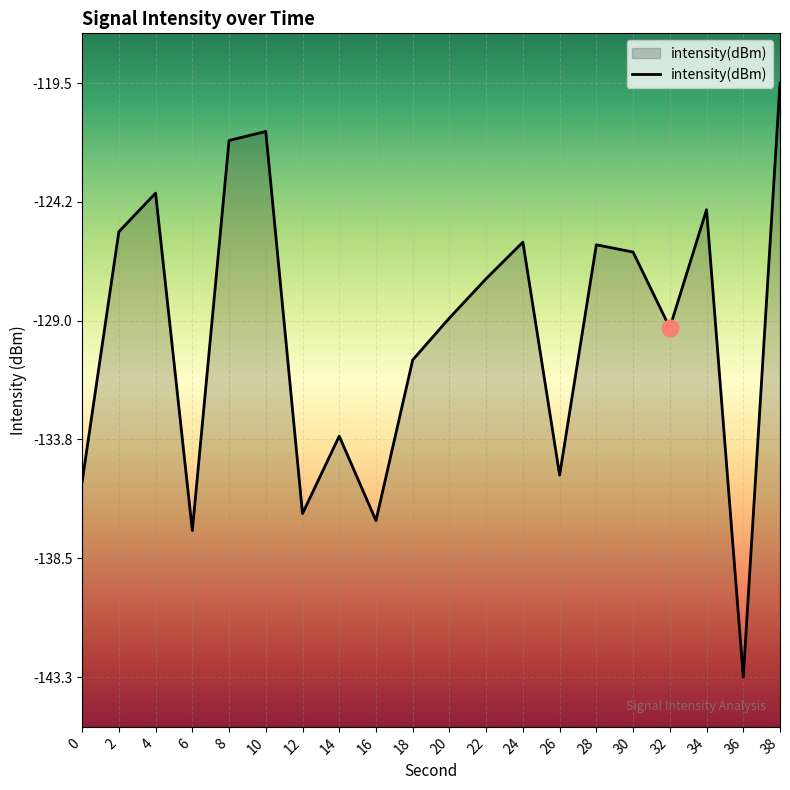

What is the average value?

-129.5